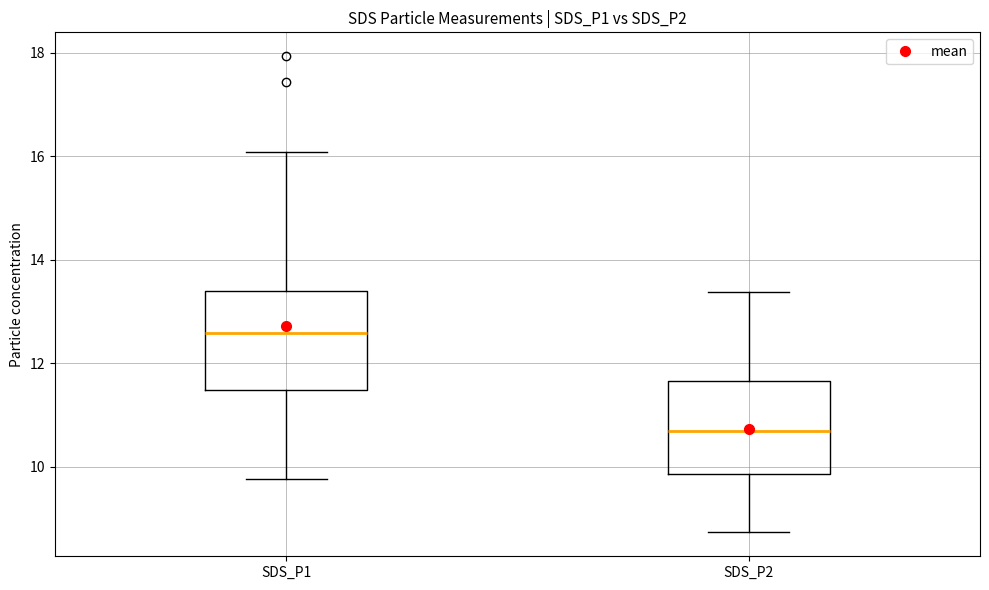

Reading left to right, read every box against the y-axis: the position of its median line, the range the box covers, and the ends of its whiskers. The values are not printed on the chart, so give them approximately, as read against the axis.

SDS_P1: median 12.6, box 11.4 to 13.4, whiskers 9.8 to 16.0
SDS_P2: median 10.6, box 9.8 to 11.6, whiskers 8.8 to 13.4